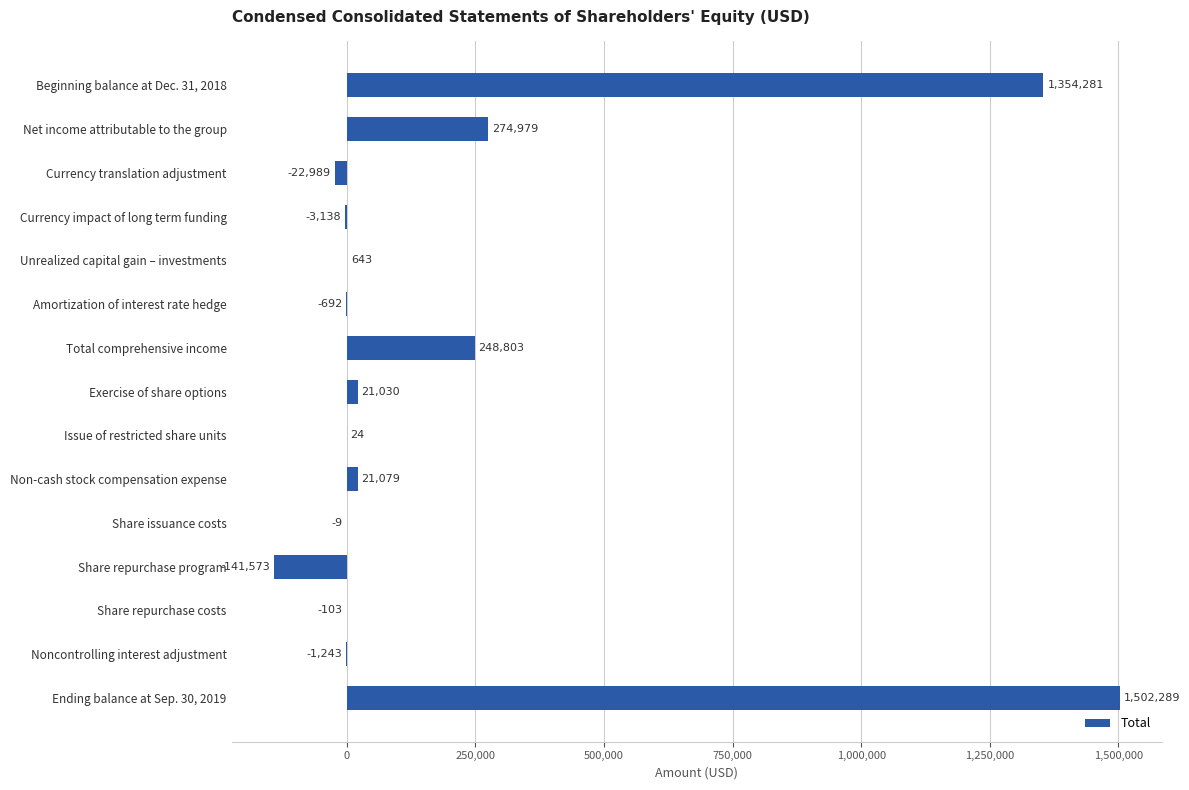

The chart shows a value of -3138 at Currency impact of long term funding. True or false?

True